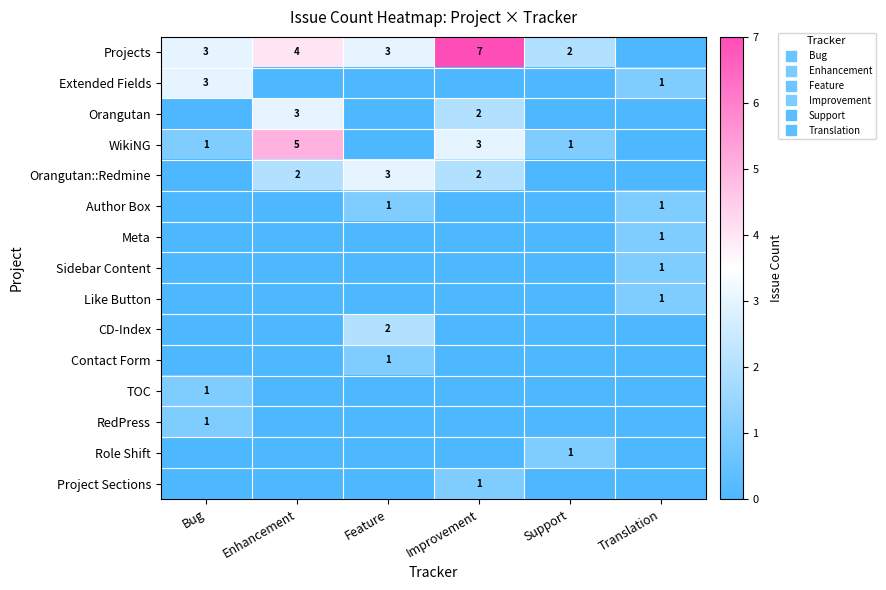

At which category is the sum across all series the highest?

Improvement